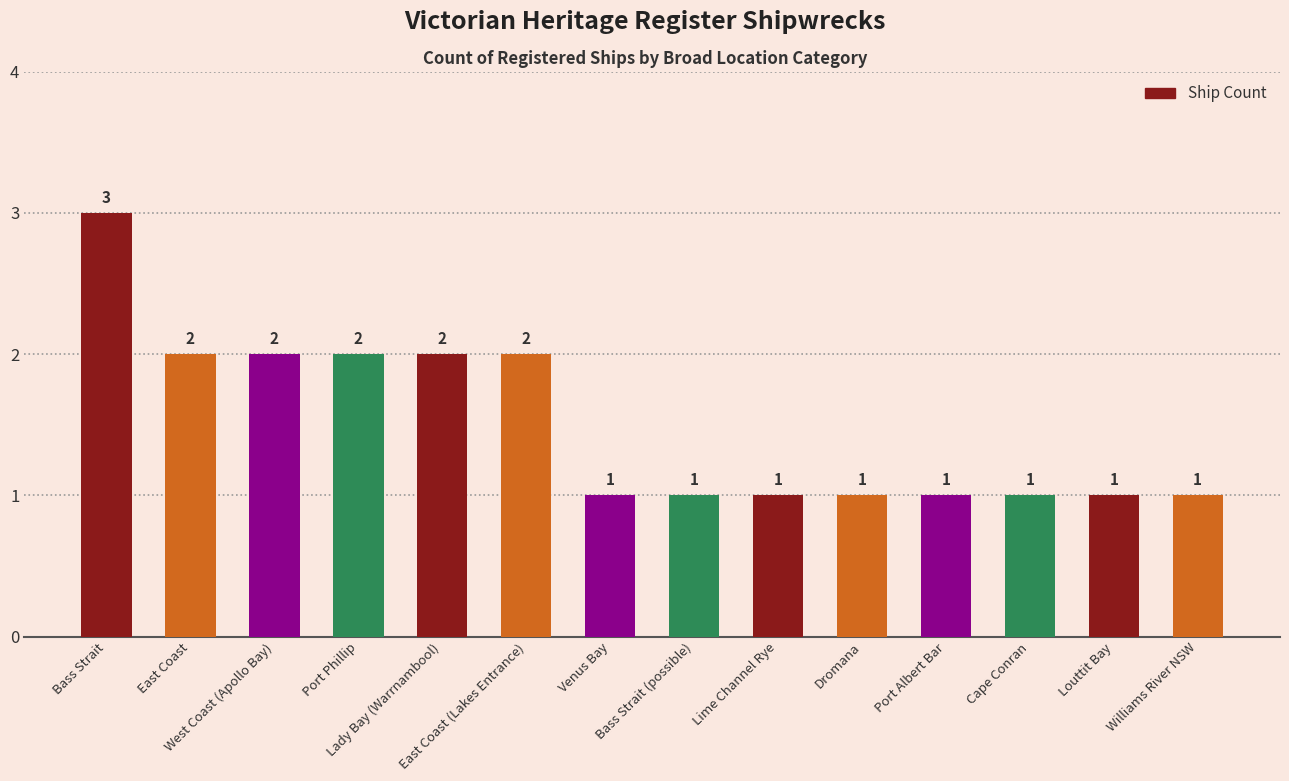

What is the average value?

2